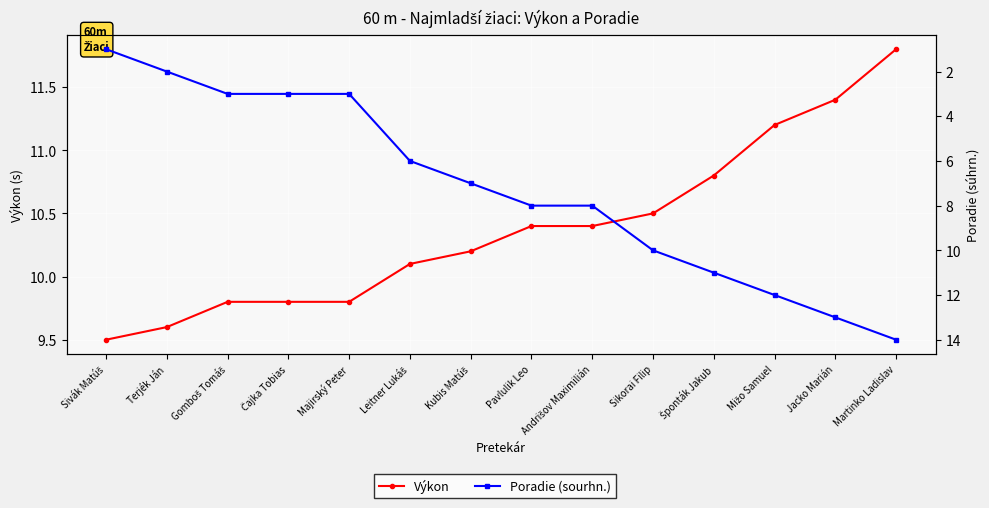

Which series has the widest spread of values?

Poradie (sourhn.)